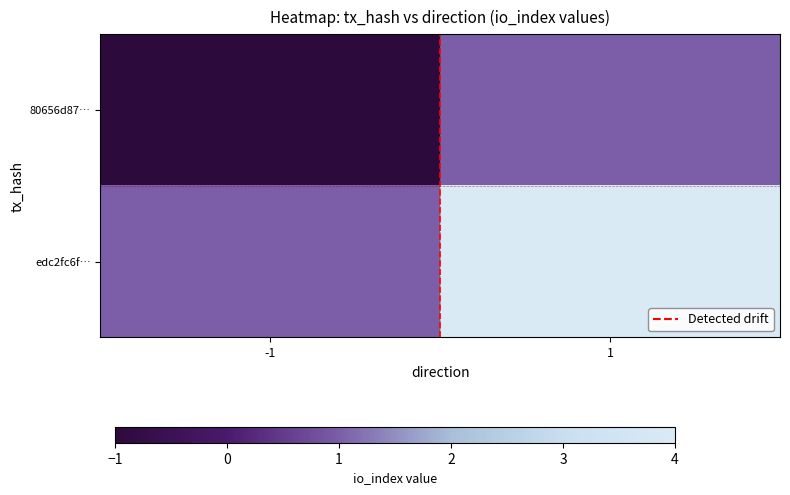

At how many categories does at least one series exceed 0?

2